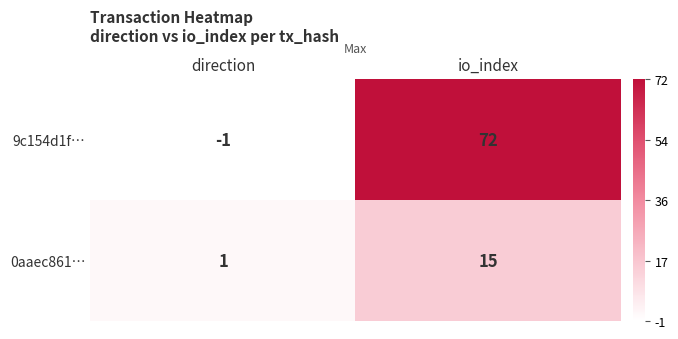

At how many categories does at least one series exceed 49?

1